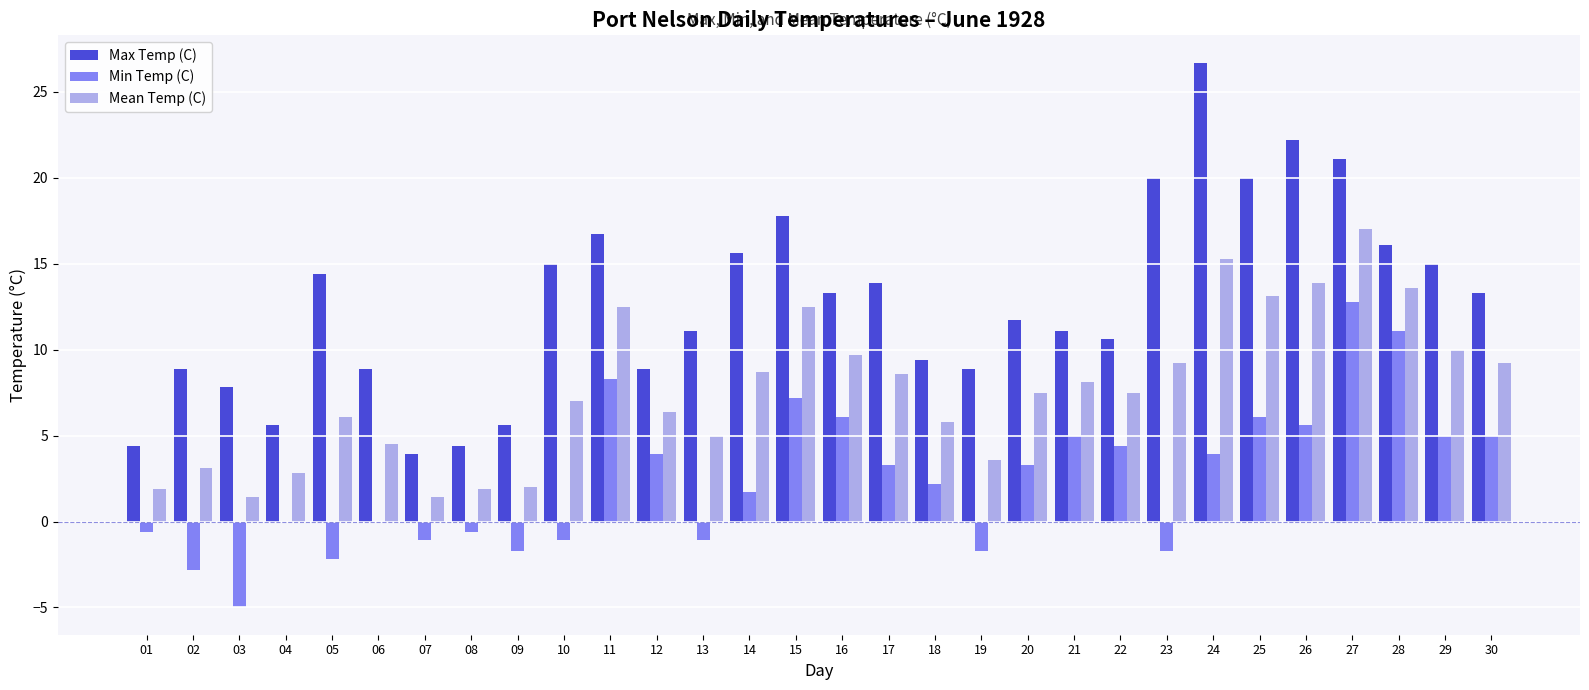

The value of Max Temp (C) at 20 is 11.7. True or false?

True